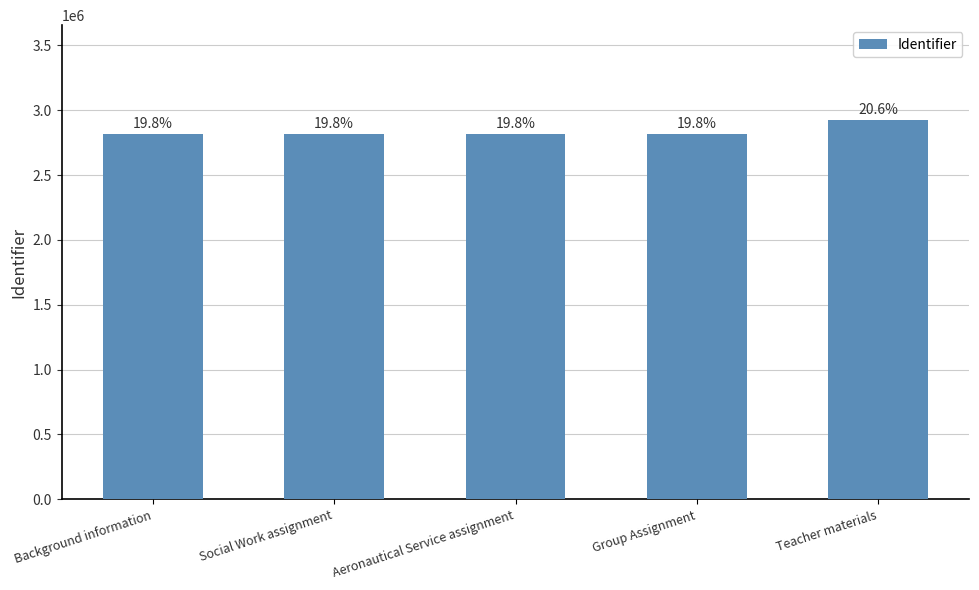

Reading left to right, extract all data points from this chart.

2816854	2817517	2817529	2817422	2925278